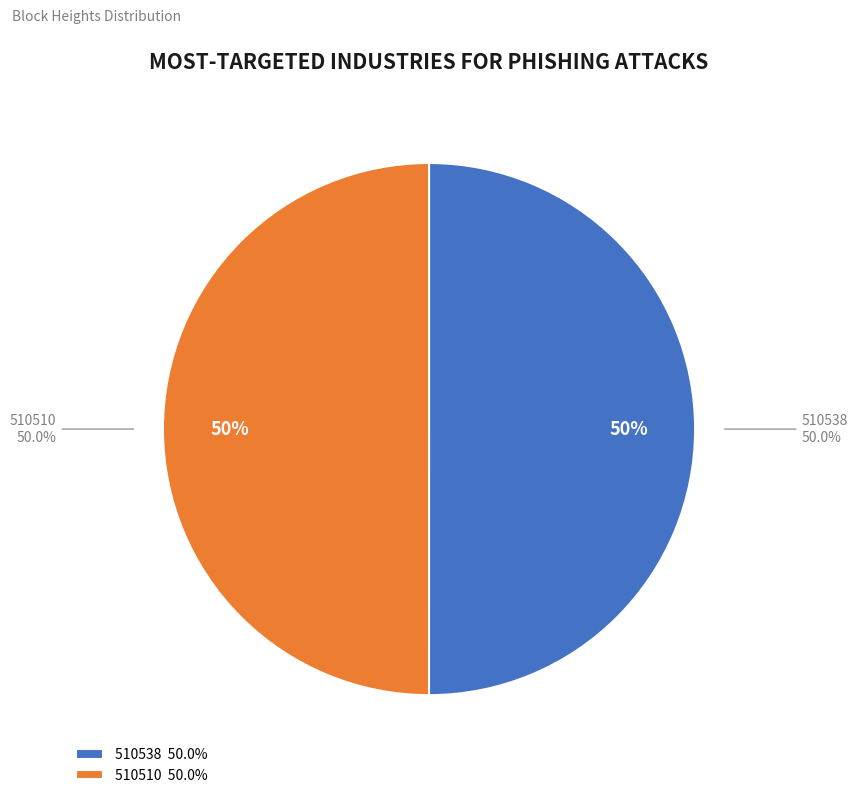

What is the largest slice in the pie chart?

510538